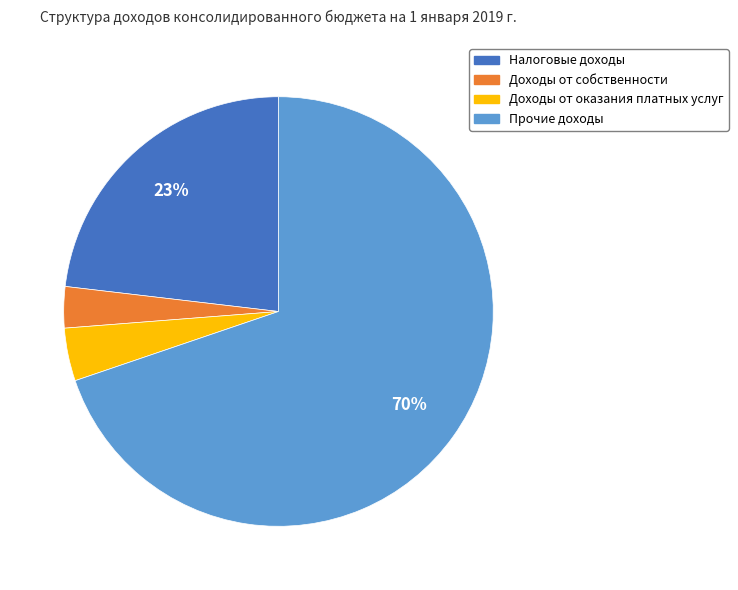

True or false: Налоговые доходы accounts for 23% of the total.

True